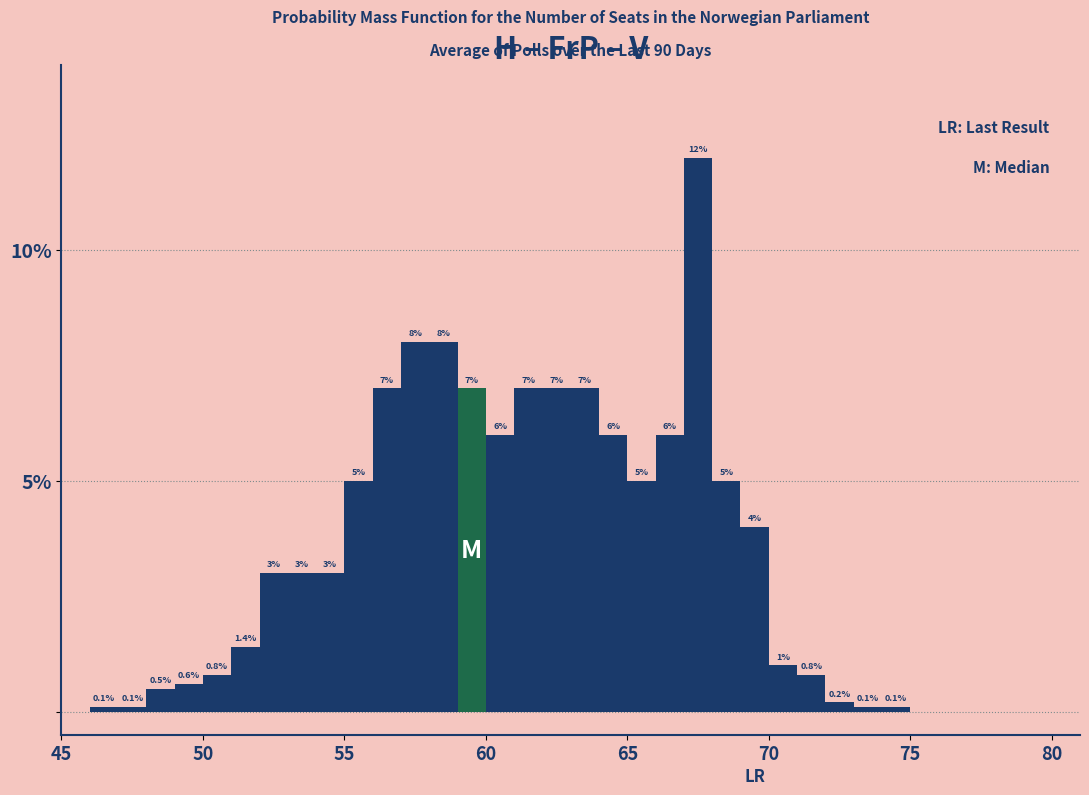

Around what value on the x-axis is the tallest bar? Give the approximate position of its centre, as read against the axis.

67.5